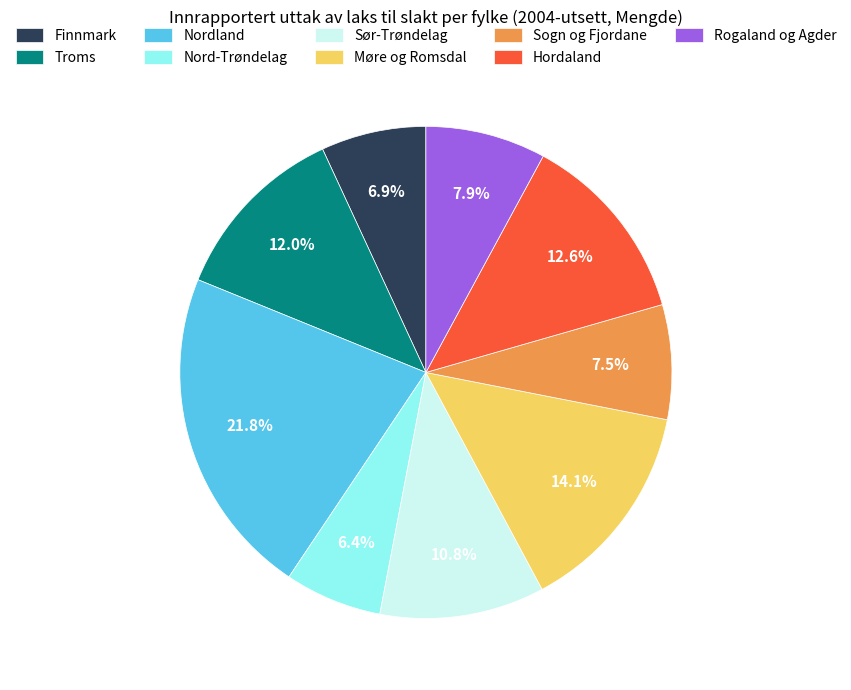

Between Rogaland og Agder and Nord-Trøndelag, which is larger?

Rogaland og Agder